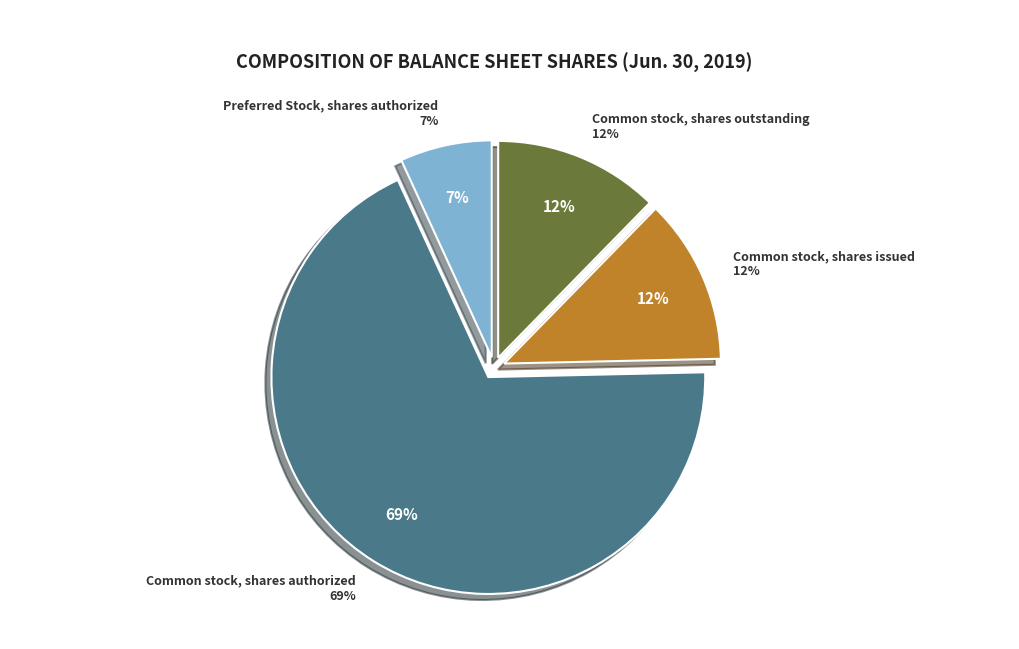

True or false: Common stock, shares outstanding accounts for 7% of the total.

False